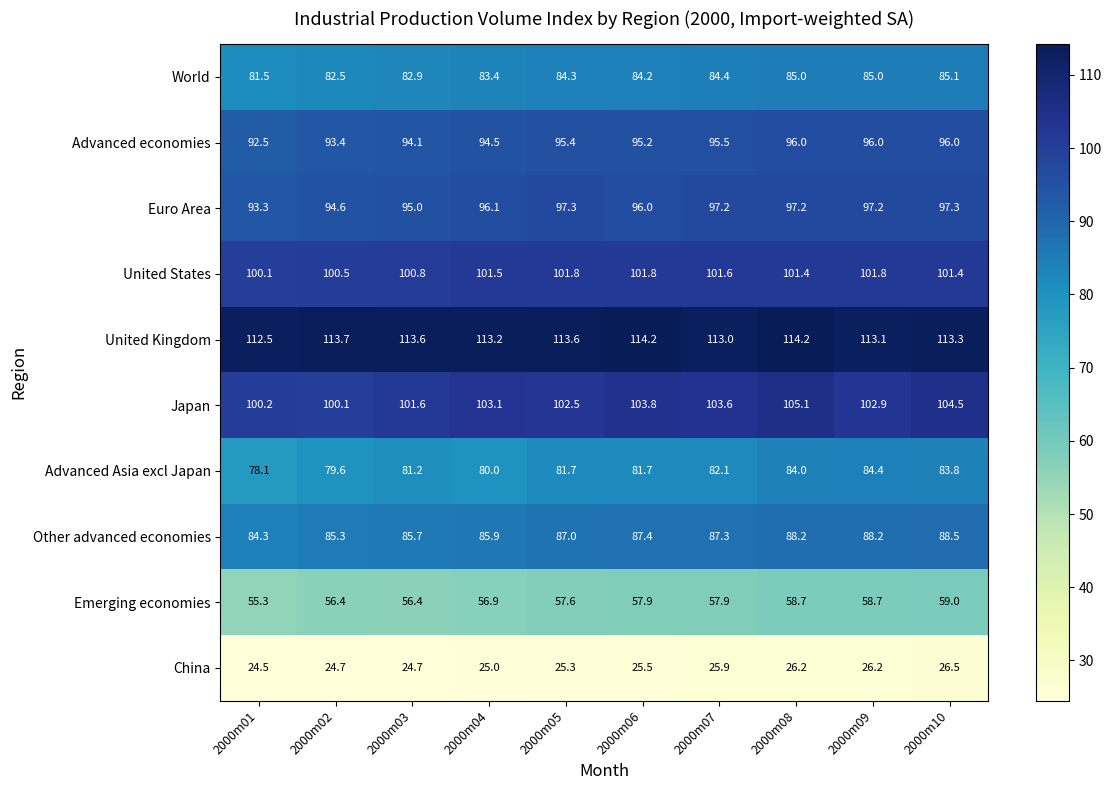

List the series in order of their peak value, lowest first.

China, Emerging economies, Advanced Asia excl Japan, World, Other advanced economies, Advanced economies, Euro Area, United States, Japan, United Kingdom